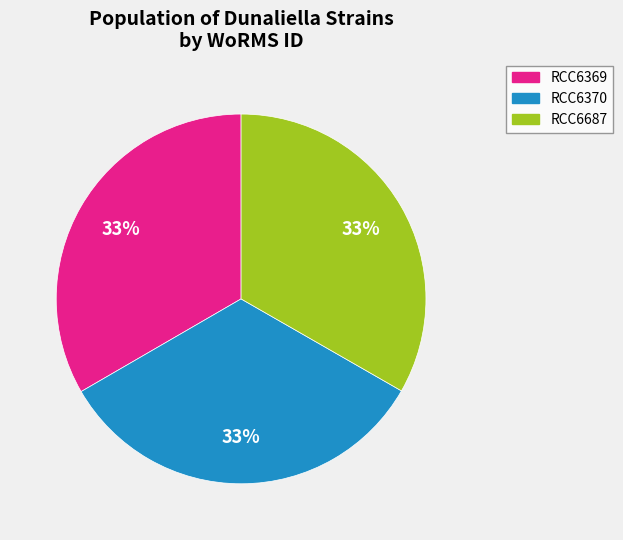

To the nearest percent, what percentage of the pie is RCC6687?

33%